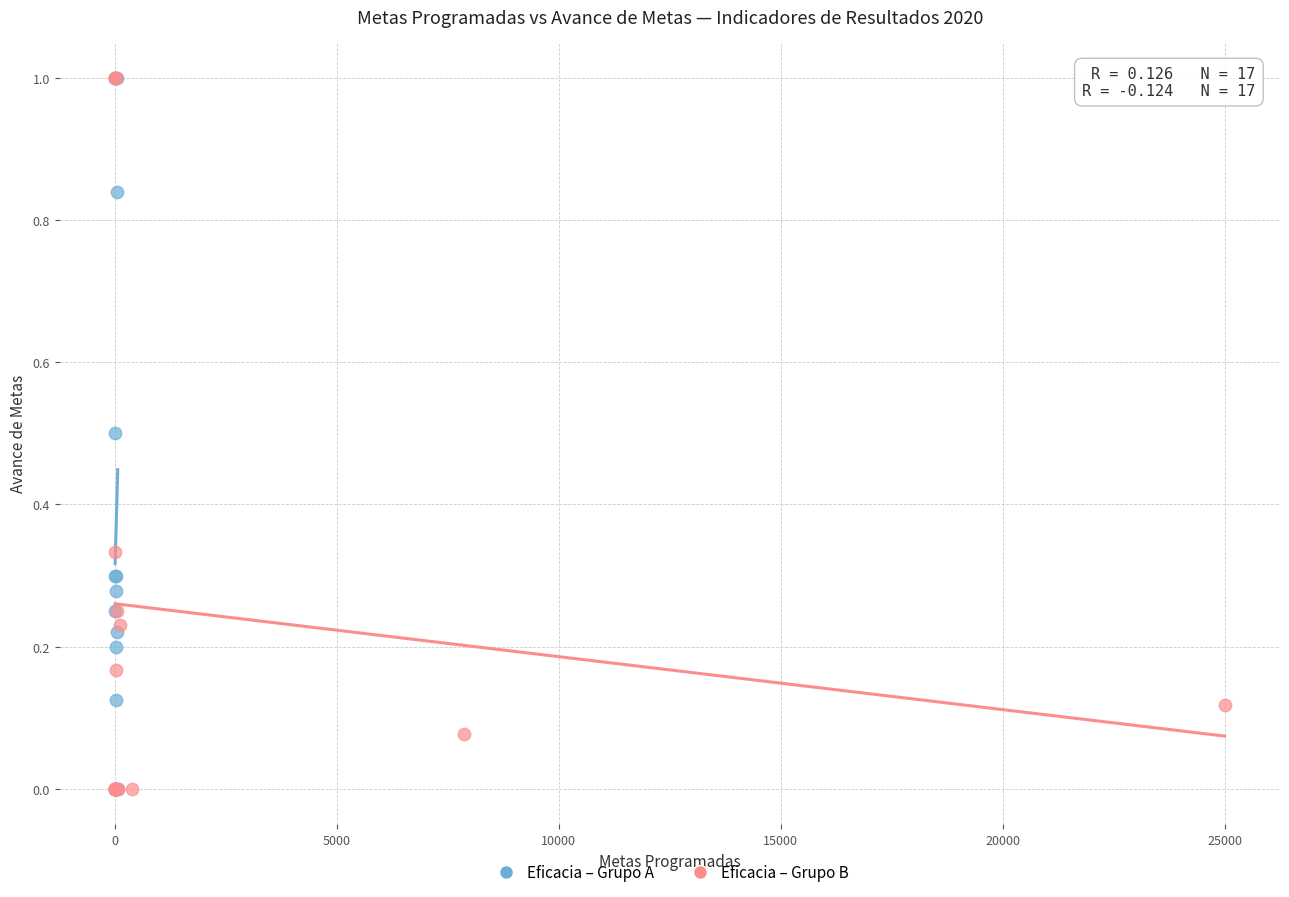

What are all the series names shown in the legend?

Eficacia – Grupo A, Eficacia – Grupo B